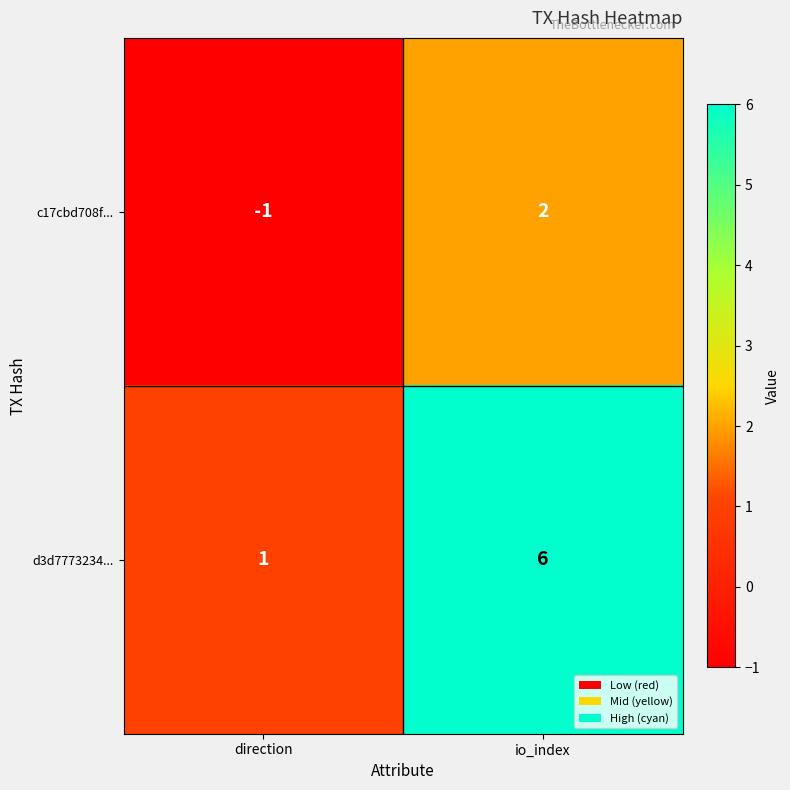

Between direction and io_index, which series saw the biggest shift?

d3d7773234...